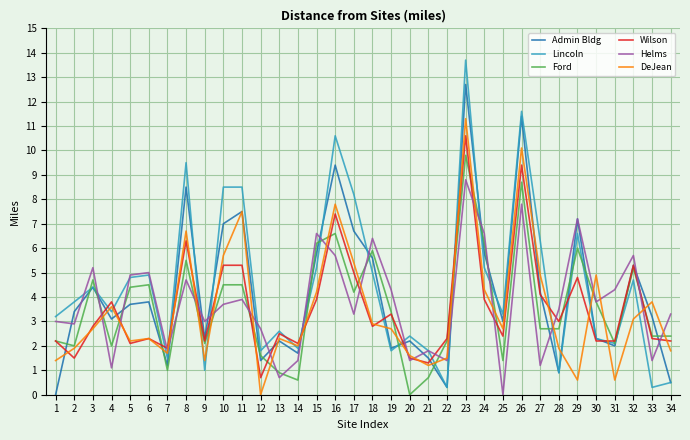

What is the highest value of the Wilson series?

10.6